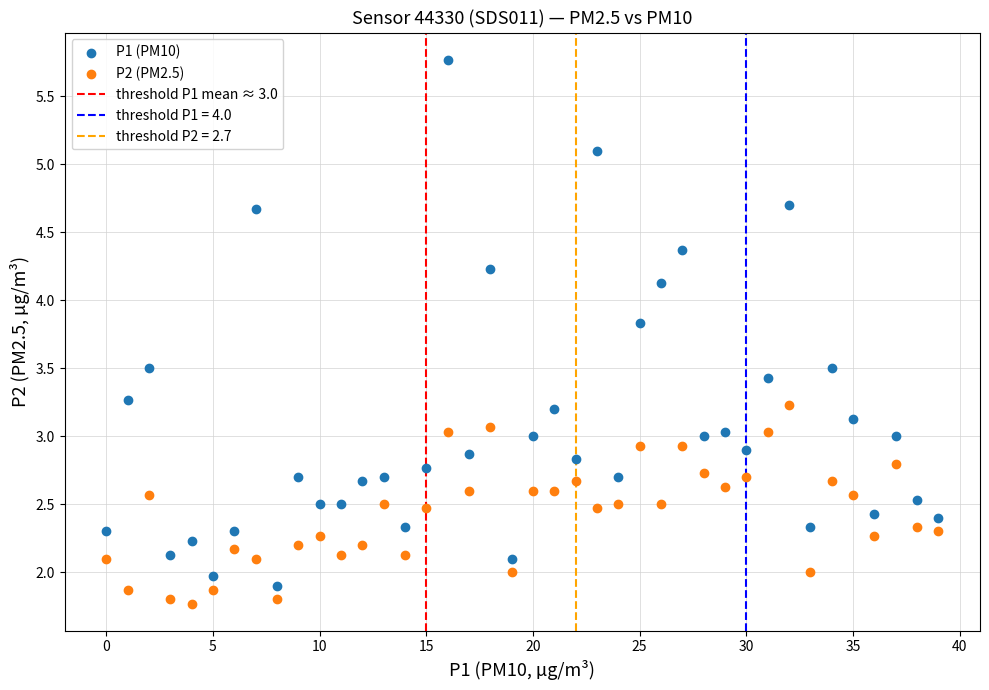

Across all data points, what is the range of Y values (max minus min)?

4.0